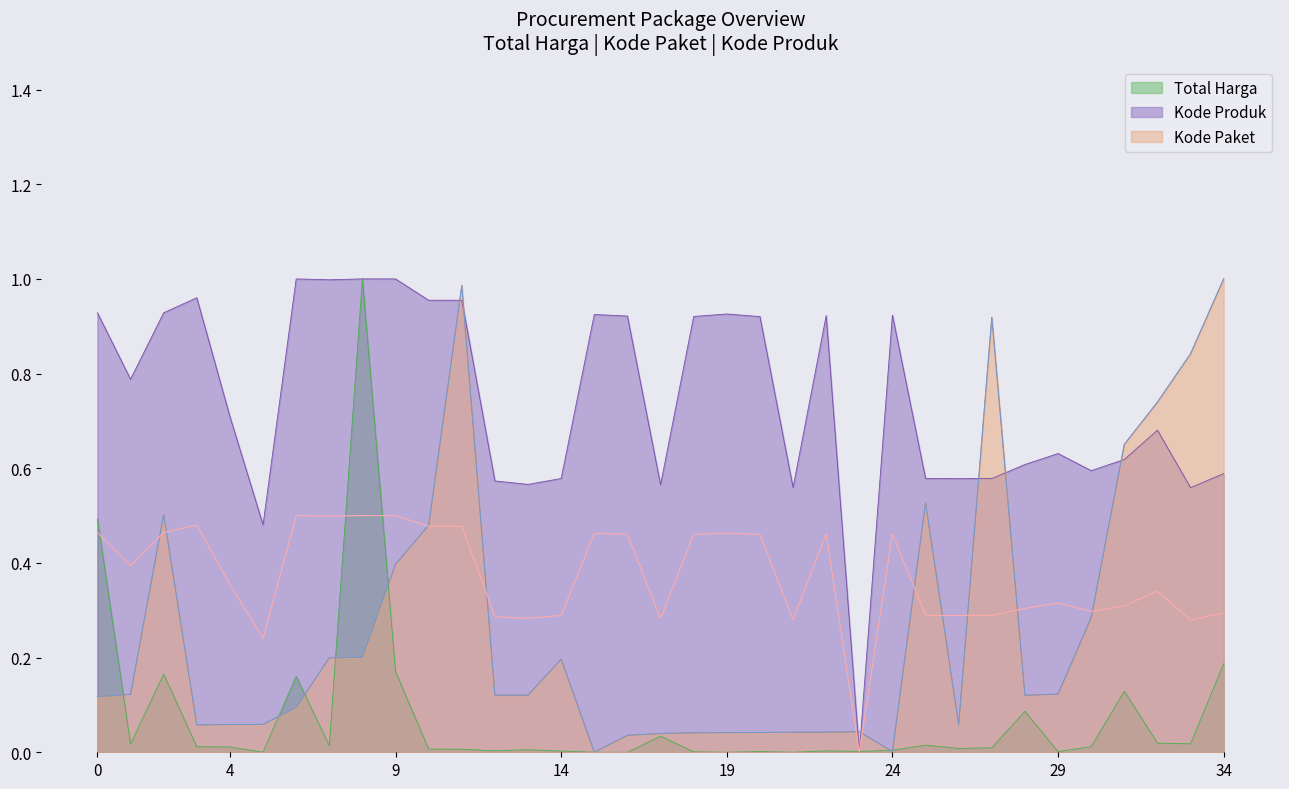

Which series has the largest range (max minus min)?

Total Harga